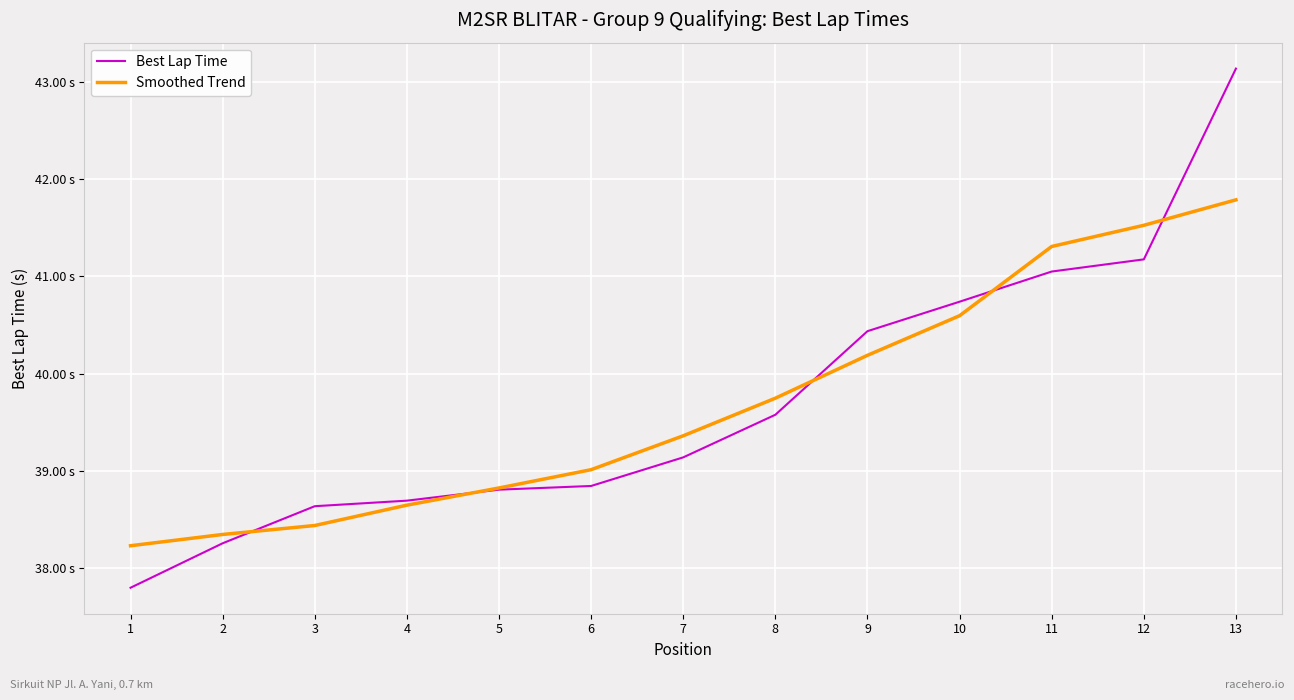

What is the spread (max minus min) of values at 8?

0.2